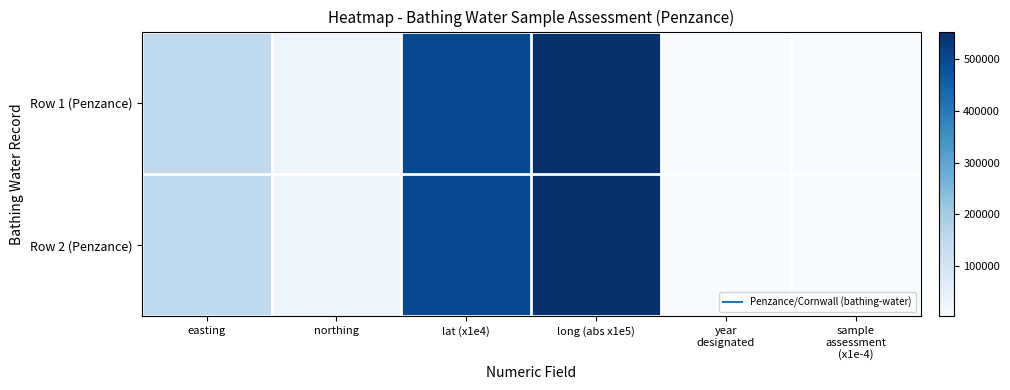

Which series changed the most between easting and long (abs x1e5)?

Row 1 (Penzance)